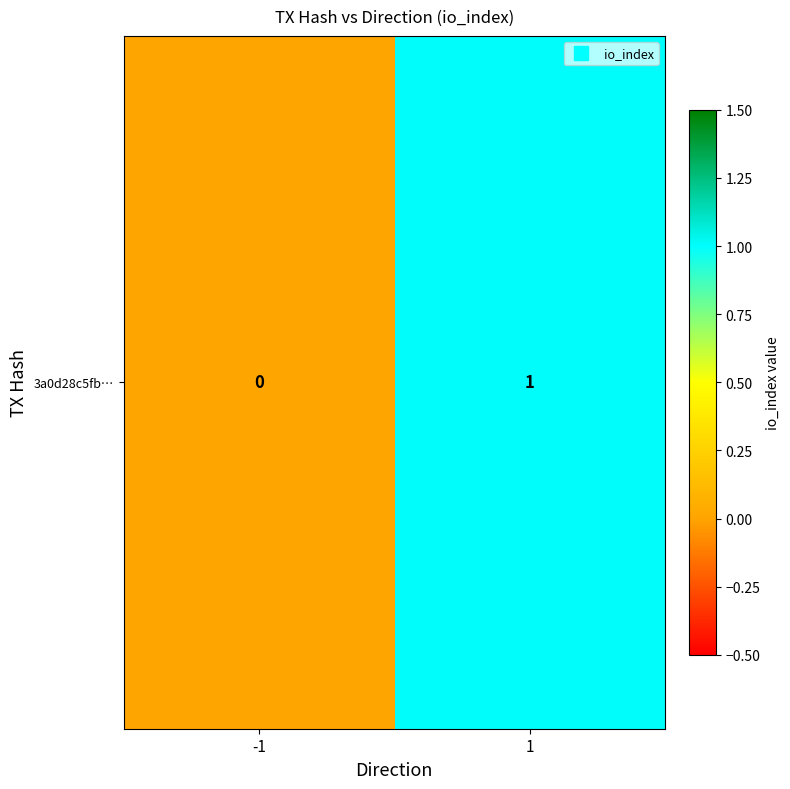

What is the change in value from -1 to 1?

+1